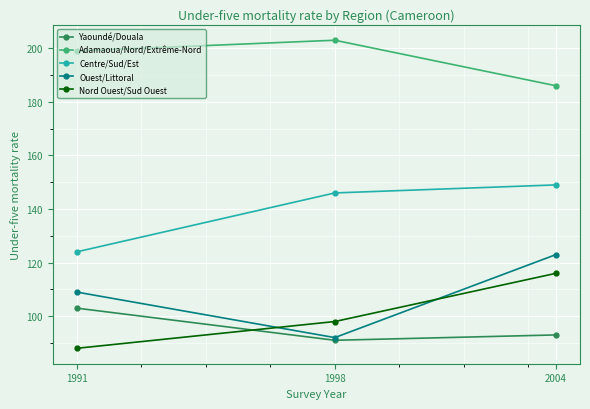

Which series changed the most between 1998 and 2004?

Ouest/Littoral